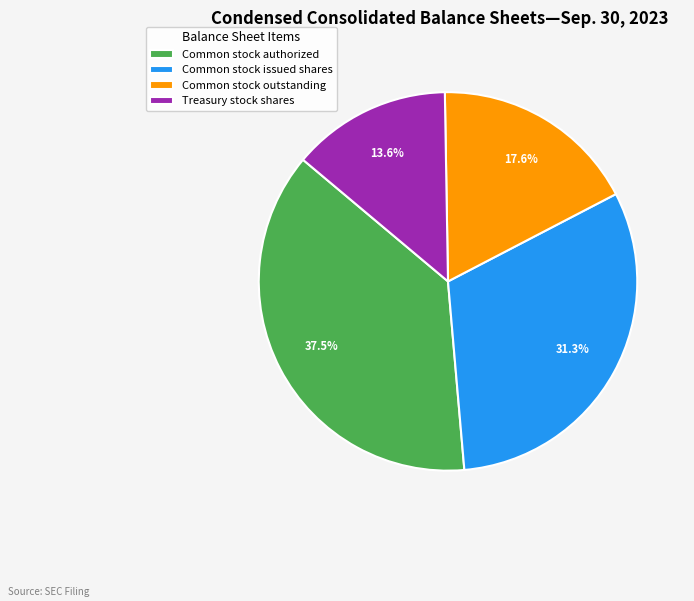

To the nearest percent, what percentage of the pie is Common stock outstanding?

18%